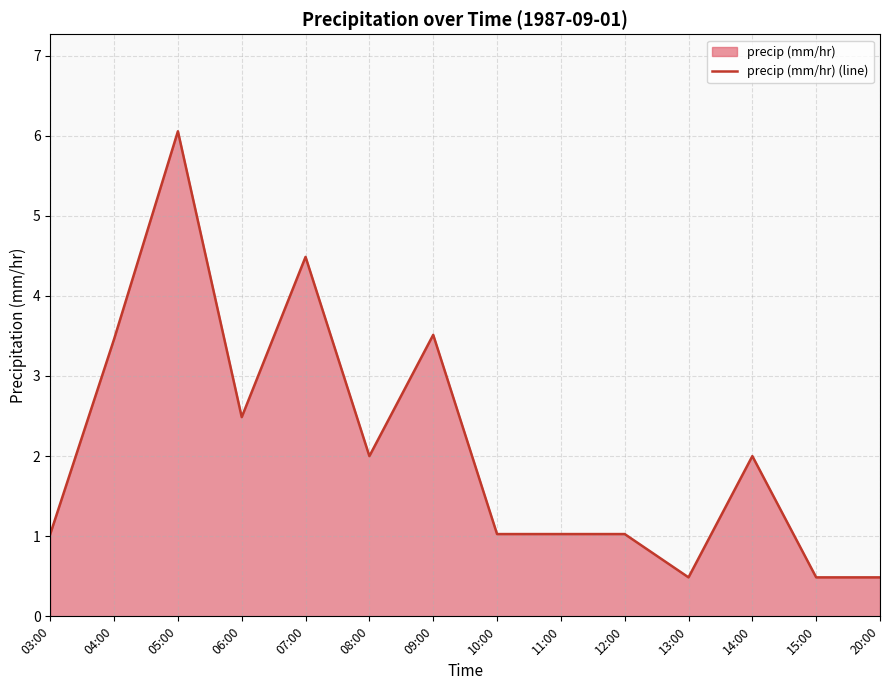

What is the smallest value displayed?

0.5